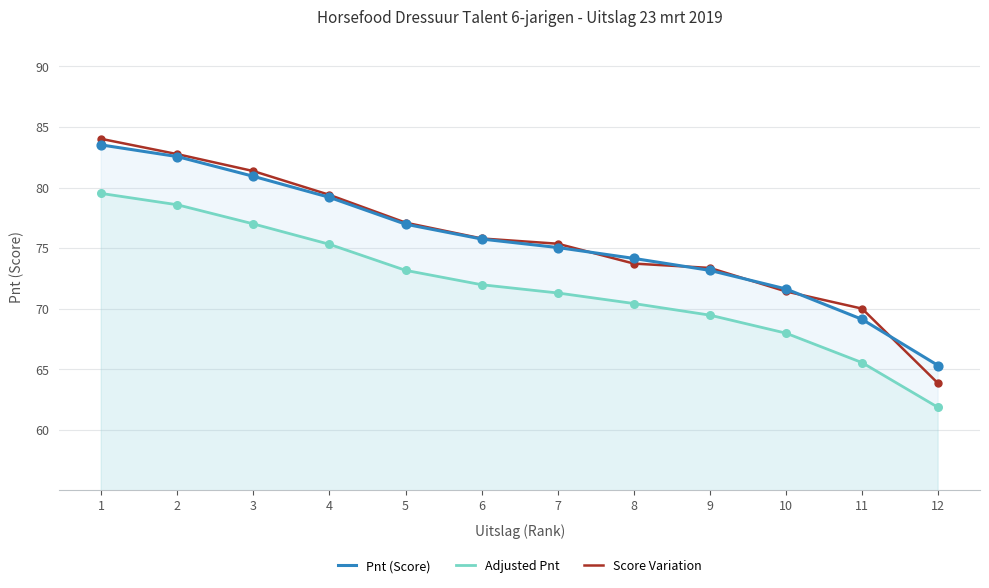

Which series has the largest total across all categories?

Score Variation